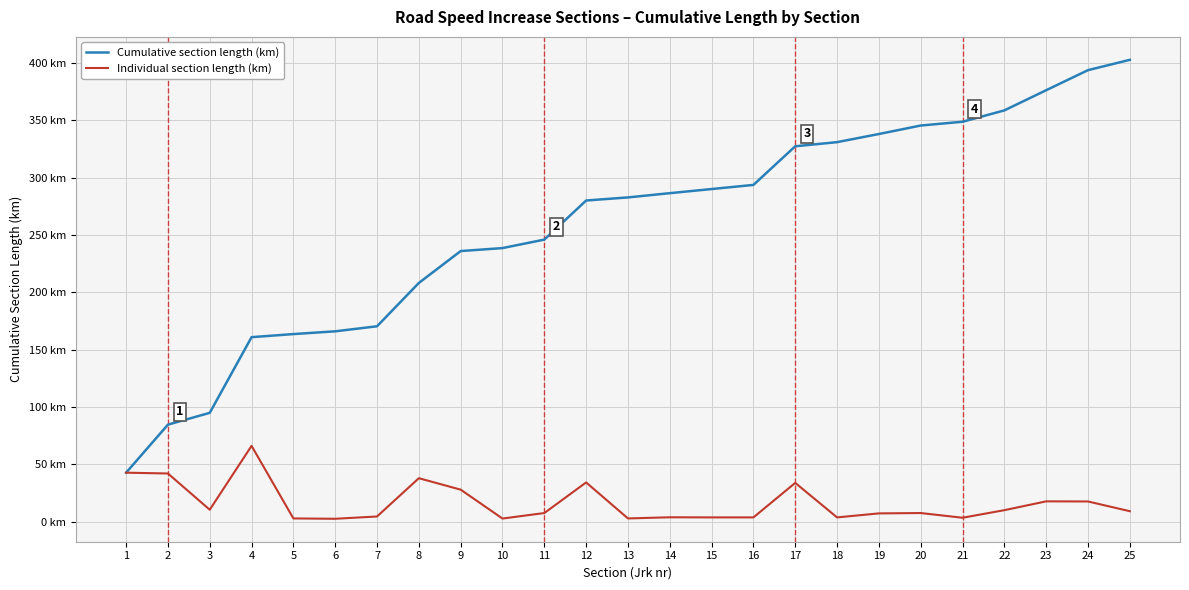

At which label is Cumulative section length (km) closest to 222?

8